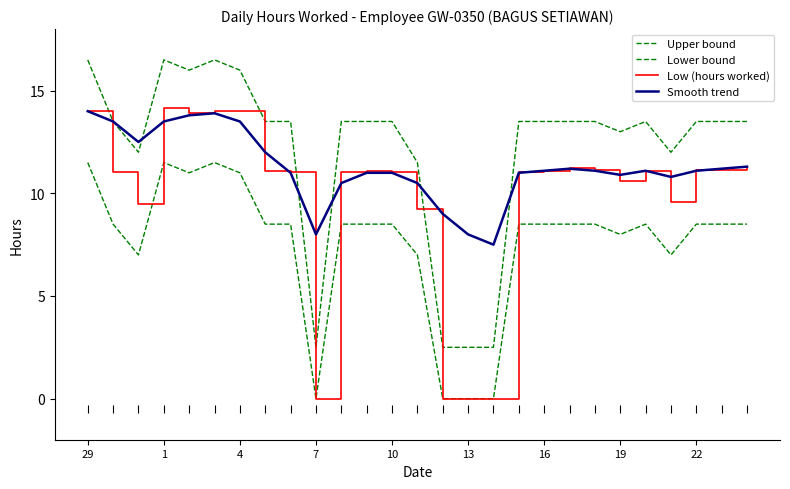

True or false: Upper bound and Low (hours worked) intersect in this chart.

False